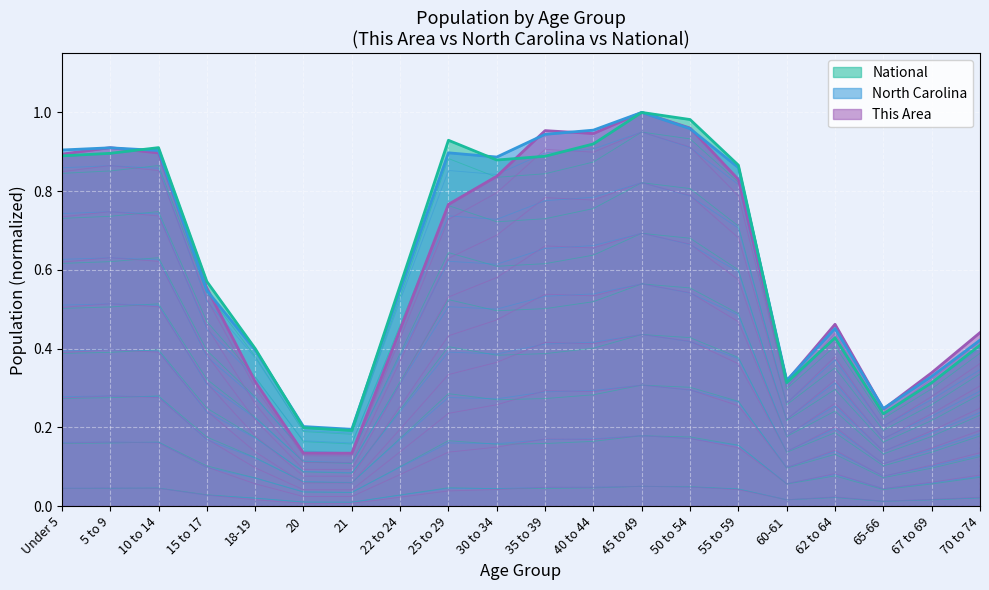

List the series in order of their peak value, lowest first.

North Carolina, National, This Area